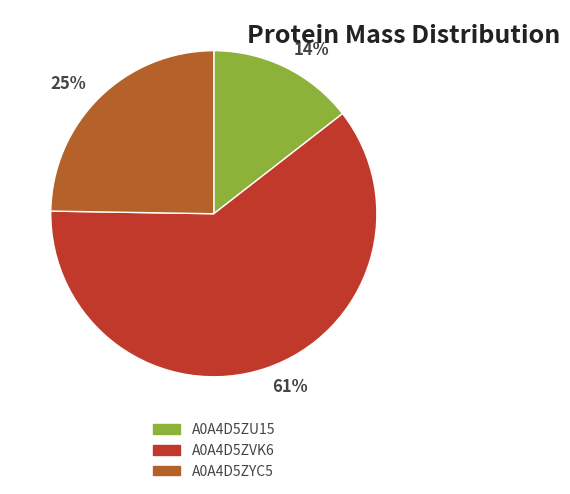

Between 61% and 25%, which is larger?

61%